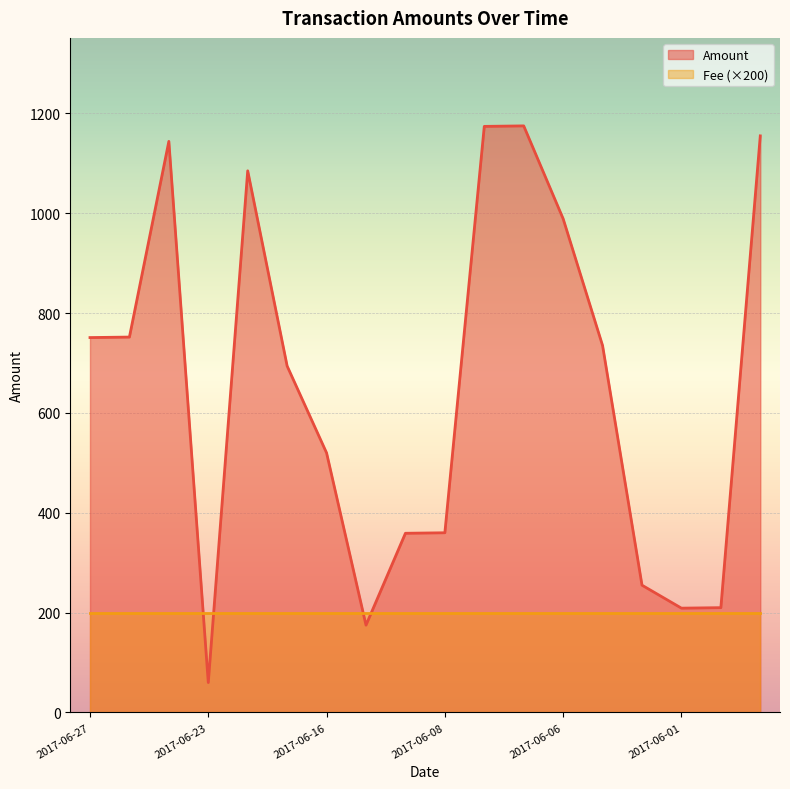

What is the maximum value shown in the chart?

1175